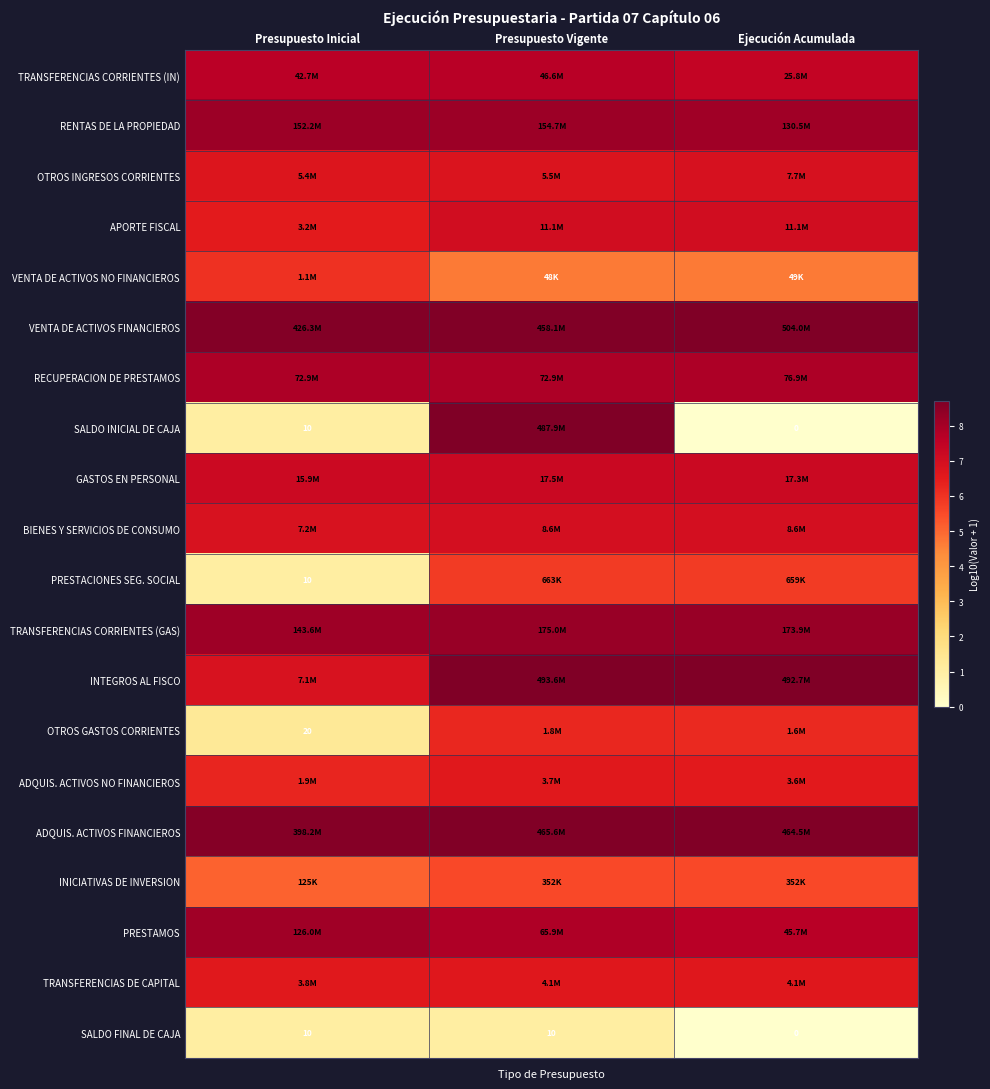

Which category has the lowest value in the SALDO FINAL DE CAJA series?

Ejecución Acumulada